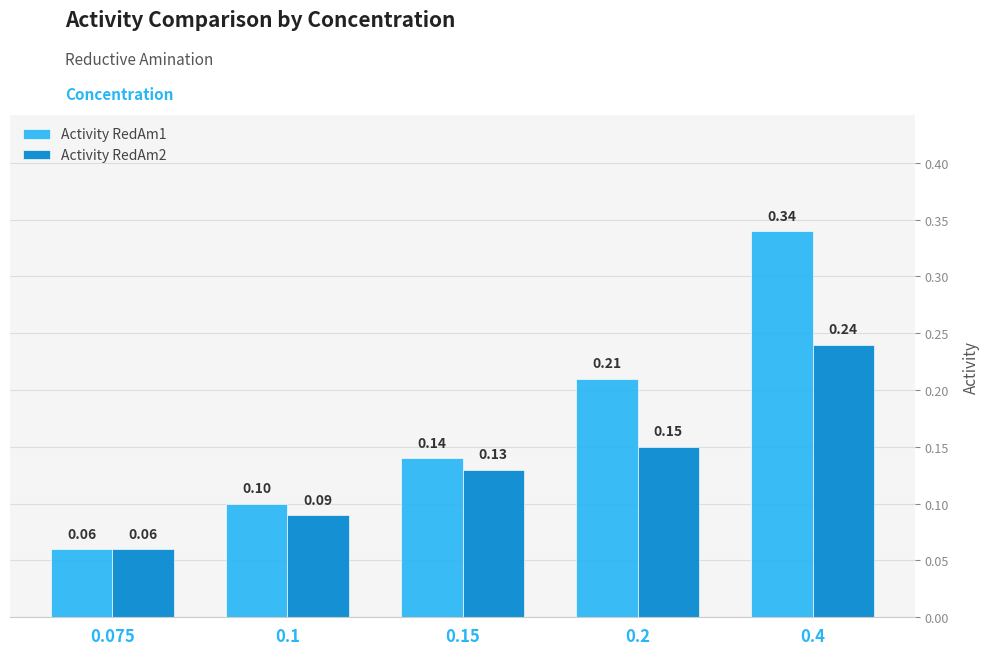

What is the sum of all Activity RedAm2 values?

0.7